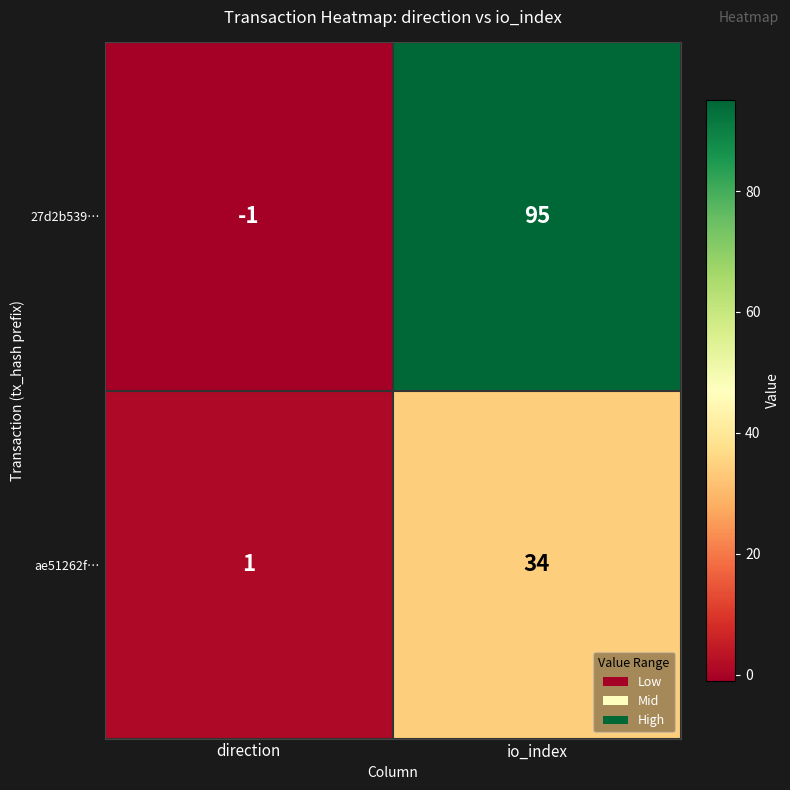

List the series in order of their overall mean, lowest first.

ae51262f…, 27d2b539…